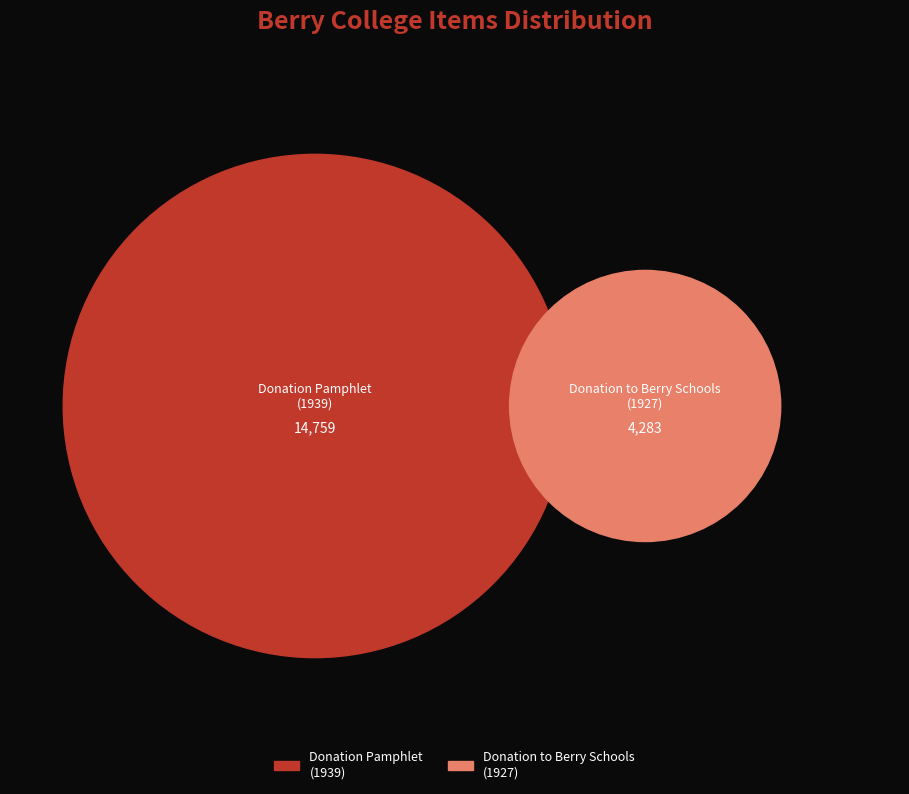

To the nearest percent, what portion does Item 4283 (1927) represent?

22%